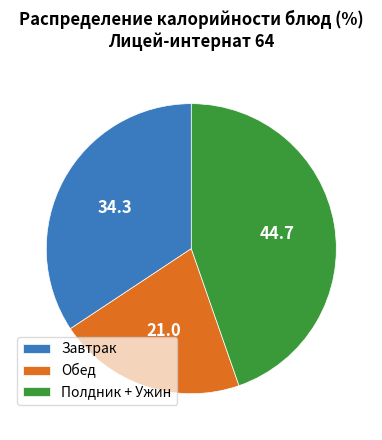

True or false: Полдник + Ужин accounts for 36% of the total.

False